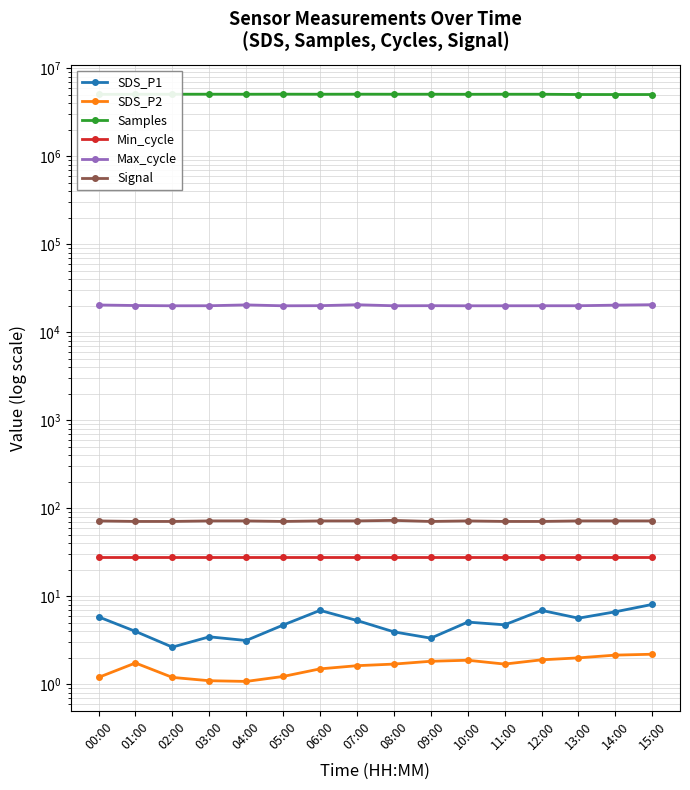

The value of Max_cycle at 00:00 is 27431.7. True or false?

False